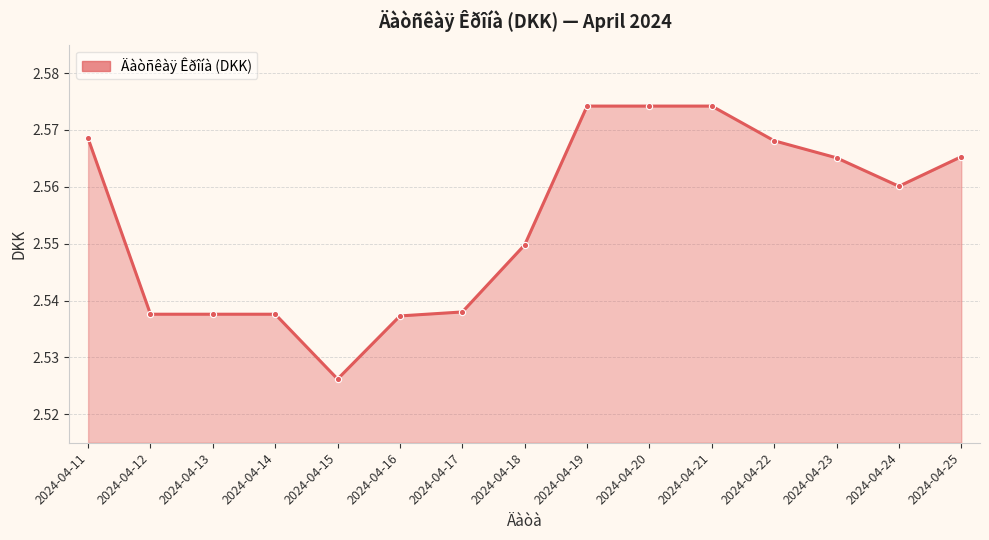

At which category does the chart reach its minimum across all series?

2024-04-15